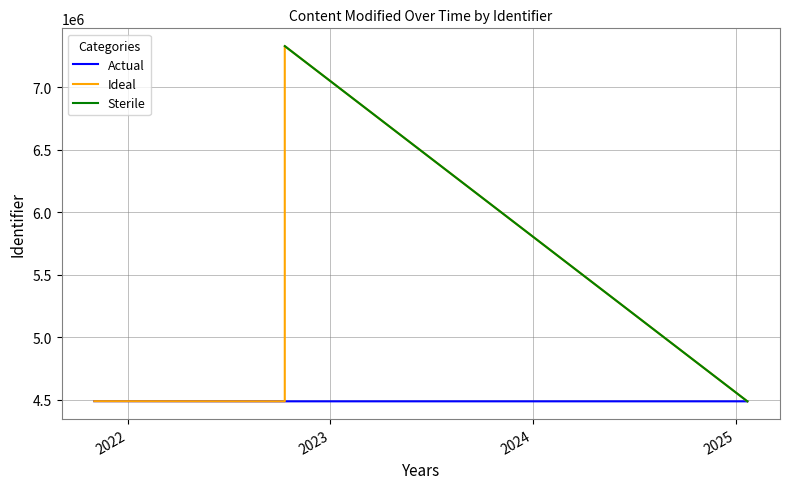

True or false: Actual has a value of 4679188 at 2025-01-21.

False